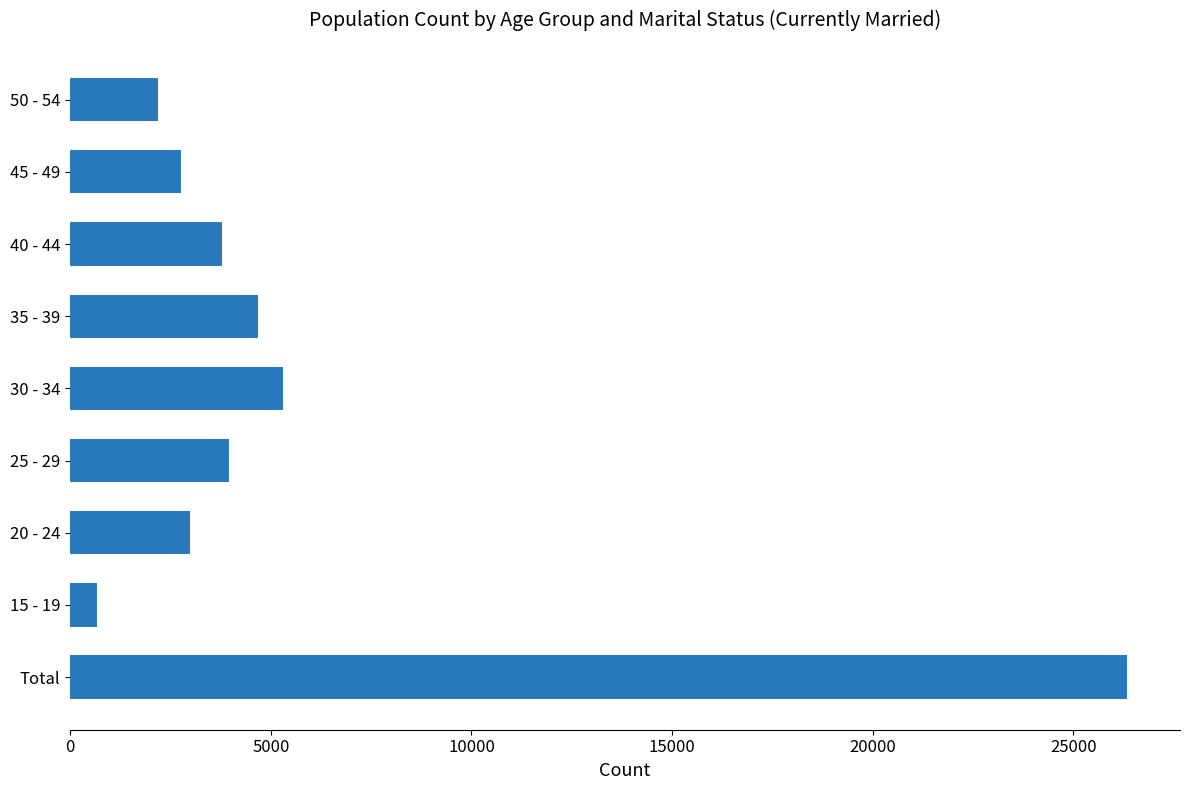

Which label corresponds to the smallest value in the chart?

15 - 19